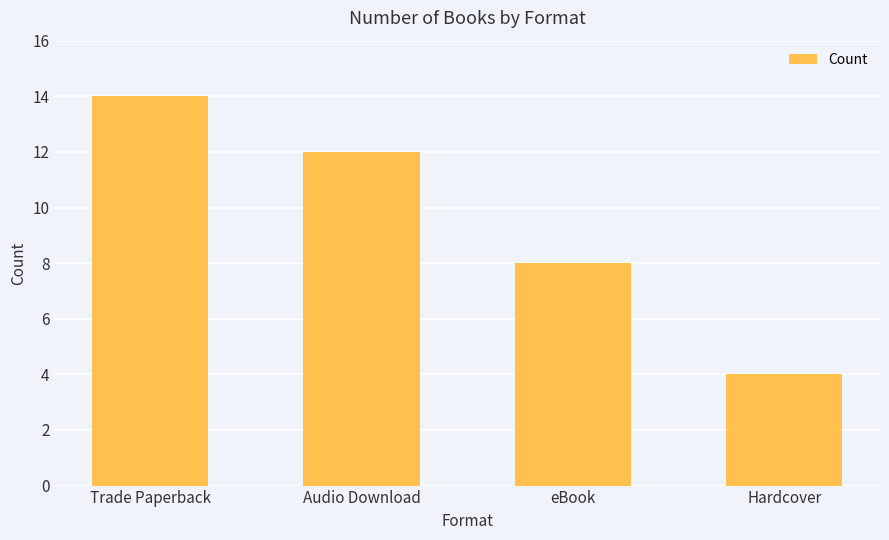

What is the value of the 2nd bar from the left?

12